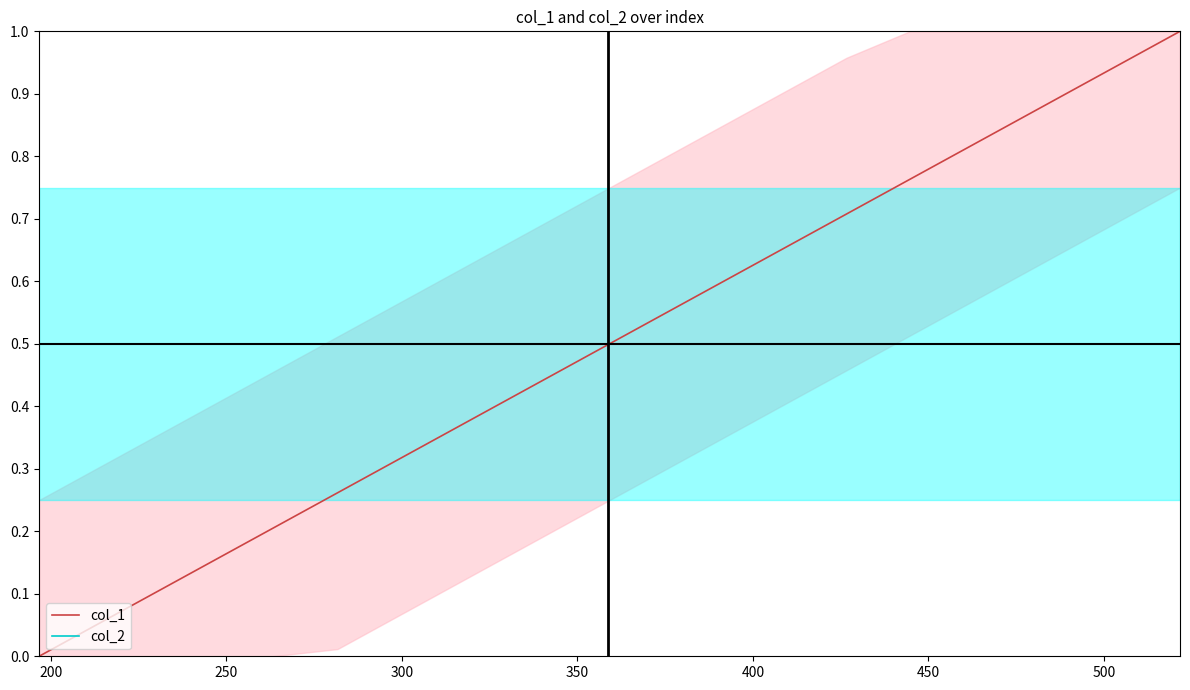

What is the greatest value displayed?

1.0